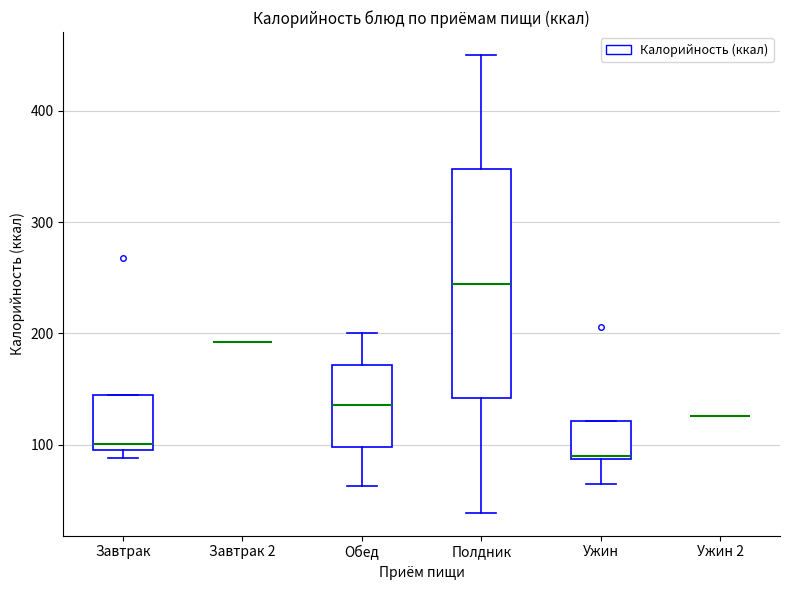

Reading left to right, read every box against the y-axis: the position of its median line, the range the box covers, and the ends of its whiskers. The values are not printed on the chart, so give them approximately, as read against the axis.

Завтрак: median 100 (just above the box's lower edge), box 100 to 150, whiskers 90 to 150
Завтрак 2: box collapsed to a line at 190, whiskers 190 to 190
Обед: median 140, box 100 to 170, whiskers 60 to 200
Полдник: median 240, box 140 to 350, whiskers 40 to 450
Ужин: median 90, box 90 to 120, whiskers 70 to 120
Ужин 2: box collapsed to a line at 130, whiskers 130 to 130